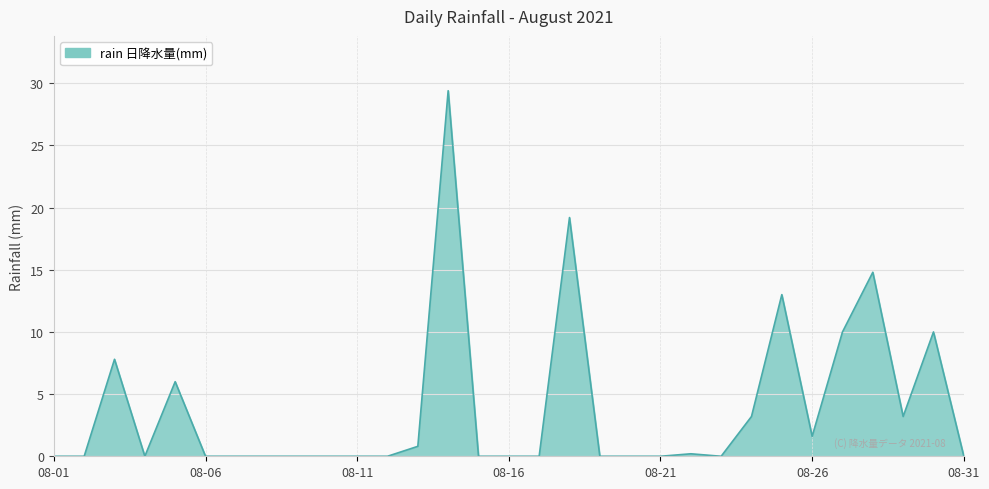

What is the maximum value shown in the chart?

29.4